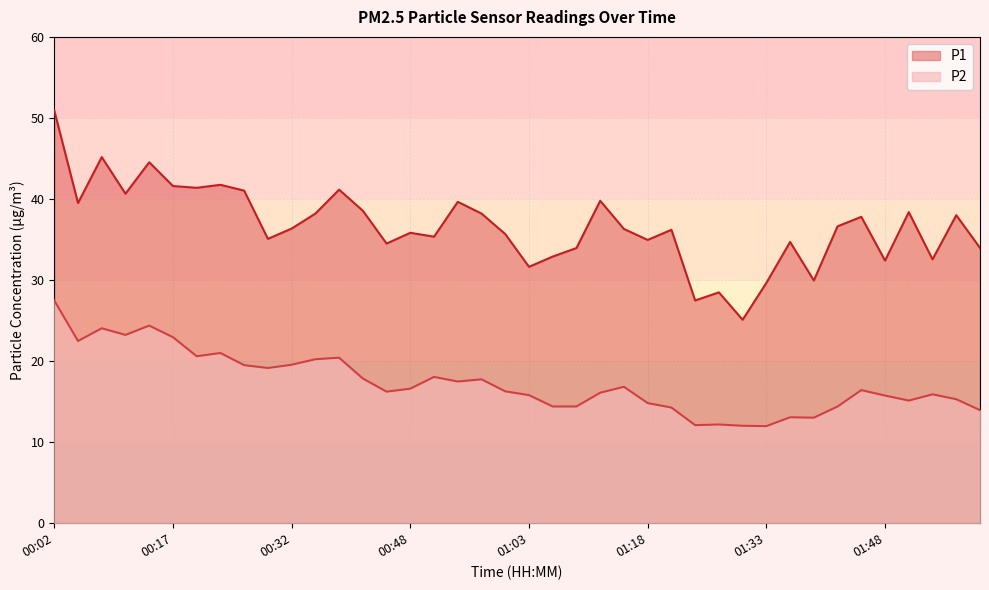

True or false: P2 and P1 cross at least once.

False